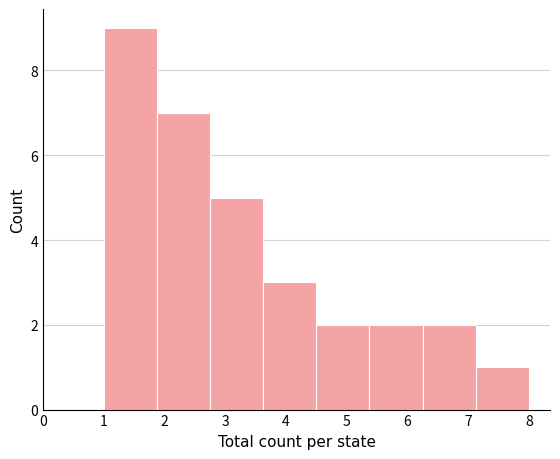

Reading left to right, list every bar in this chart as the range it spans on the x-axis followed by its height. Neither the bar edges nor the heights are printed on the chart, so give them approximately, as read against the axes.

1.0 to 1.9: 9
1.9 to 2.8: 7
2.8 to 3.6: 5
3.6 to 4.5: 3
4.5 to 5.4: 2
5.4 to 6.3: 2
6.3 to 7.1: 2
7.1 to 8.0: 1